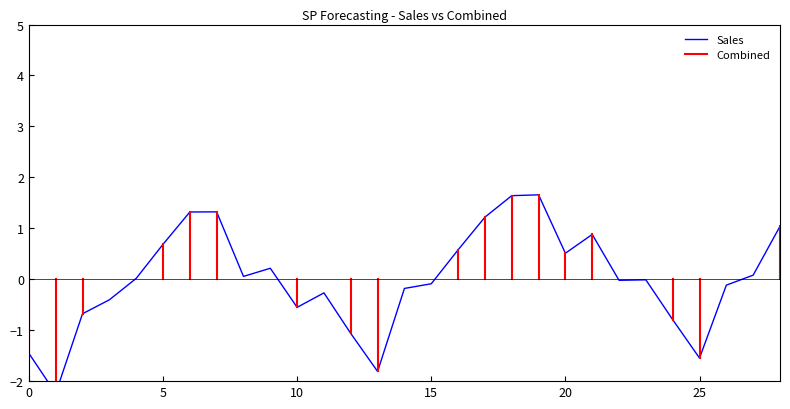

How many points are lower than both their immediate neighbors (excluding endpoints)?

7